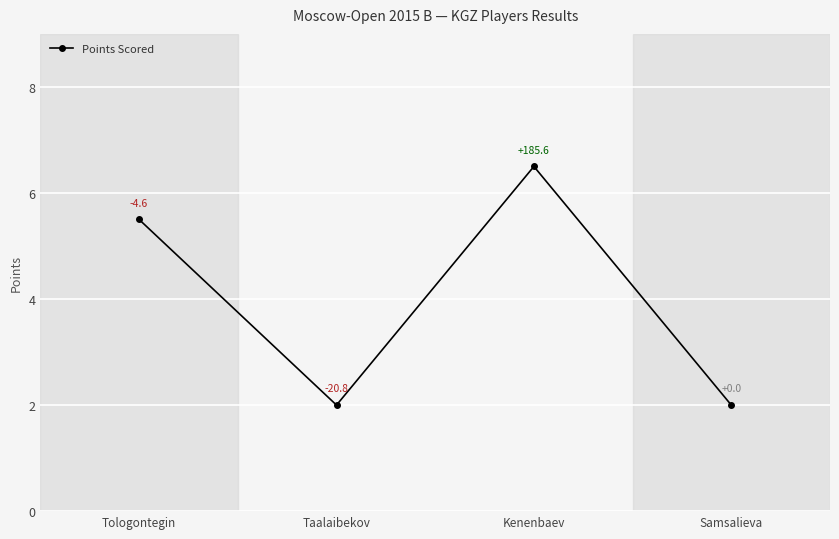

What is the change in value from Tologontegin to Kenenbaev?

+1.0